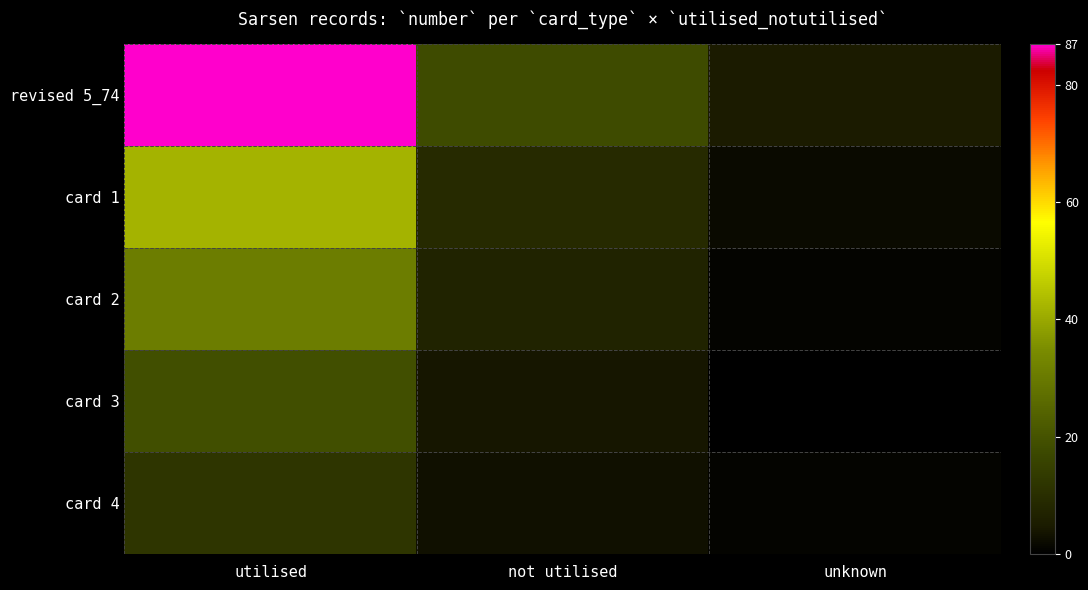

Which series has the widest spread of values?

revised 5_74